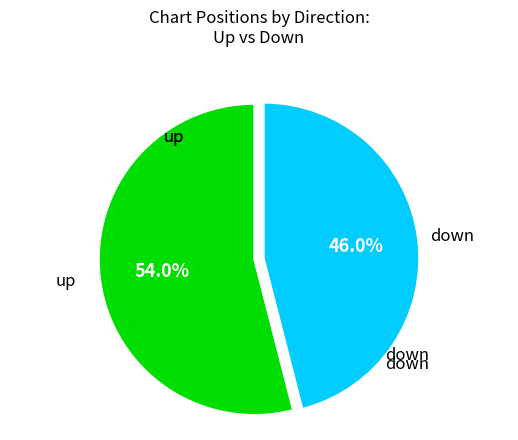

What portion of the pie excludes up?

46.0%